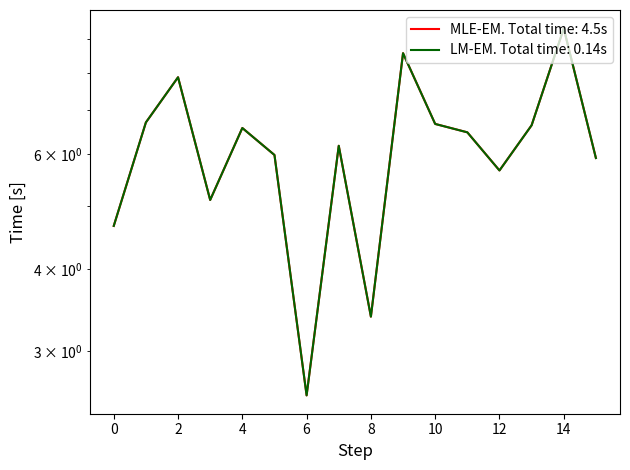

What is the difference between the maximum and minimum values in the Adj no series?

6.8